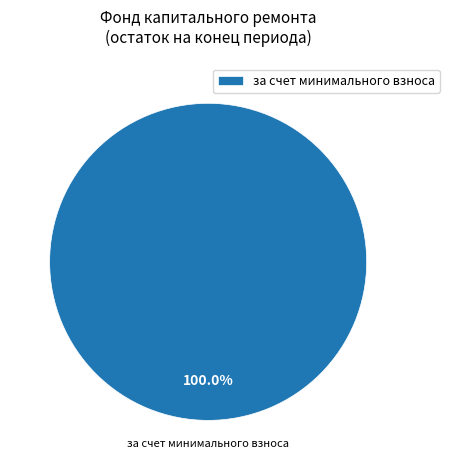

How many slices are in this pie chart?

1